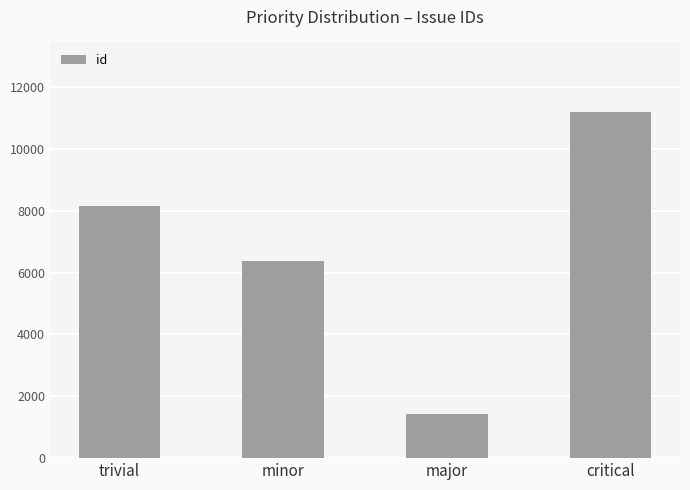

What value does the data have at critical, to the nearest 10?

11200